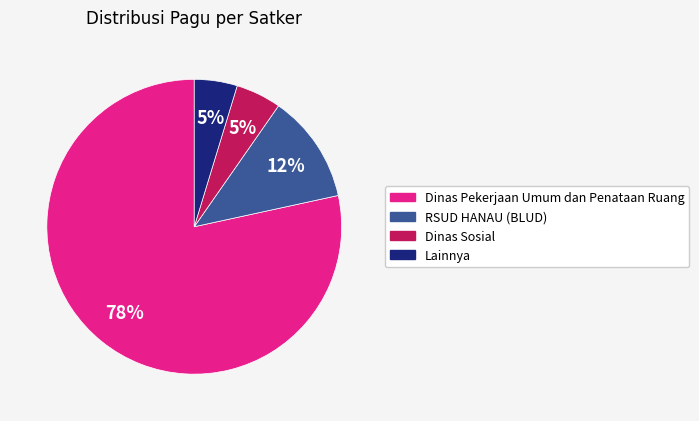

To the nearest percent, what is the average slice percentage?

25%